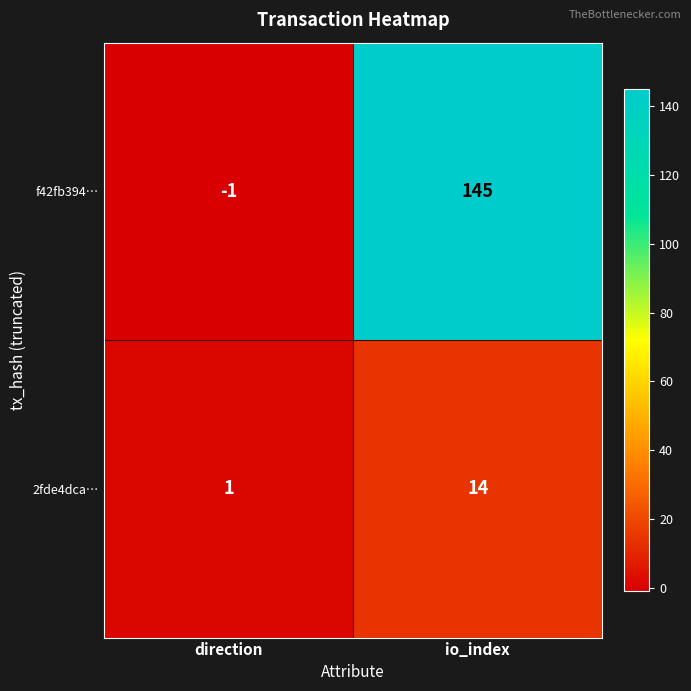

Rank the series by their average value, from lowest to highest.

2fde4dca…, f42fb394…